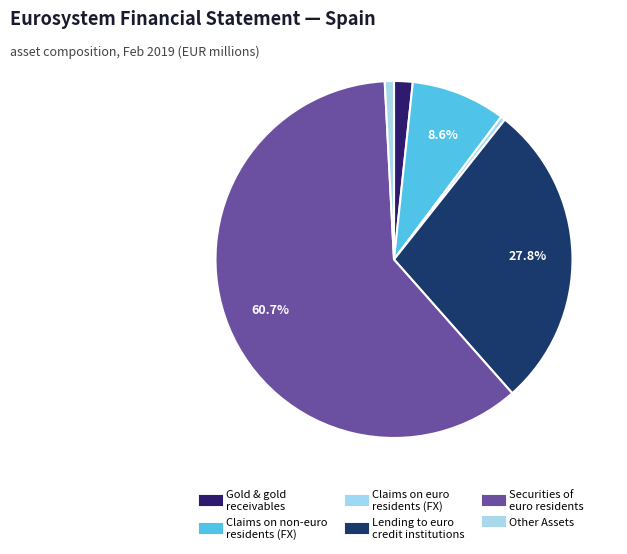

Which slice represents more than half of the pie?

Securities of euro area residents